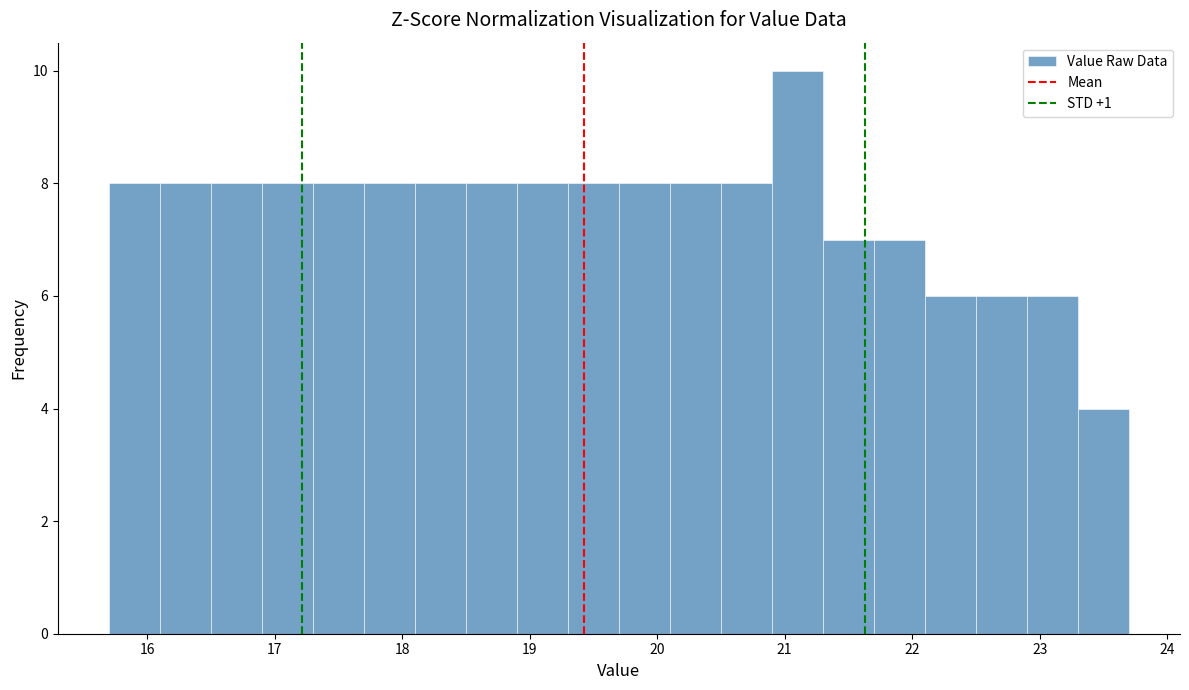

Reading left to right, list every bar in this chart as the range it spans on the x-axis followed by its height. The values are not printed on the chart, so give them approximately, as read against the axis.

15.7 to 16.1: 8
16.1 to 16.5: 8
16.5 to 16.9: 8
16.9 to 17.3: 8
17.3 to 17.7: 8
17.7 to 18.1: 8
18.1 to 18.5: 8
18.5 to 18.9: 8
18.9 to 19.3: 8
19.3 to 19.7: 8
19.7 to 20.1: 8
20.1 to 20.5: 8
20.5 to 20.9: 8
20.9 to 21.3: 10
21.3 to 21.7: 7
21.7 to 22.1: 7
22.1 to 22.5: 6
22.5 to 22.9: 6
22.9 to 23.3: 6
23.3 to 23.7: 4